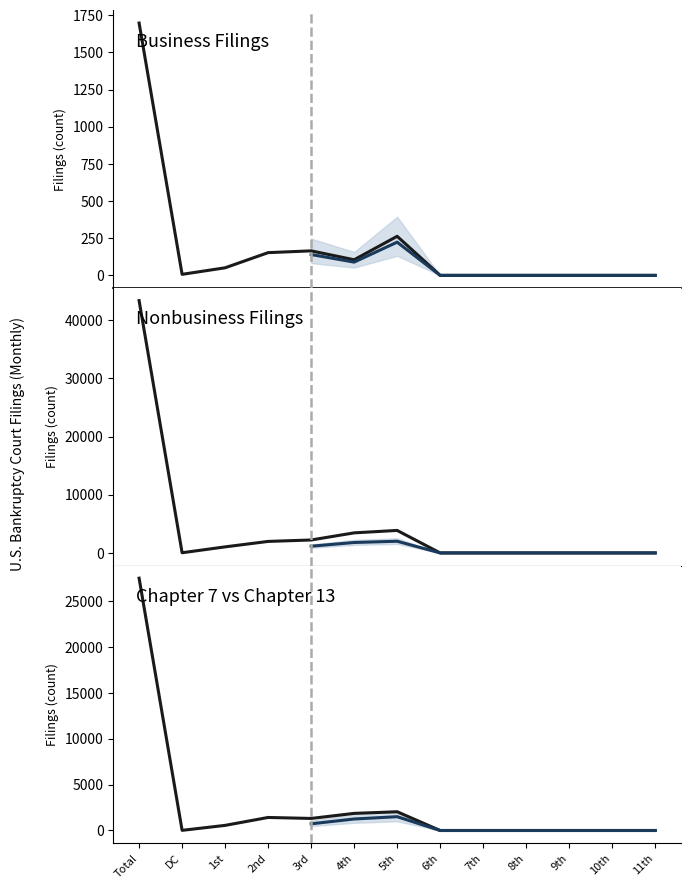

How many interior local valleys does the Nonbusiness All Chapters series have?

1